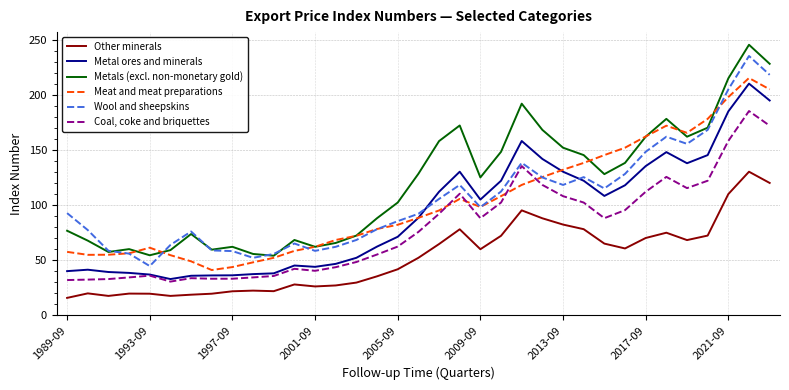

Which series has the widest spread of values?

Metals (excl. non-monetary gold)